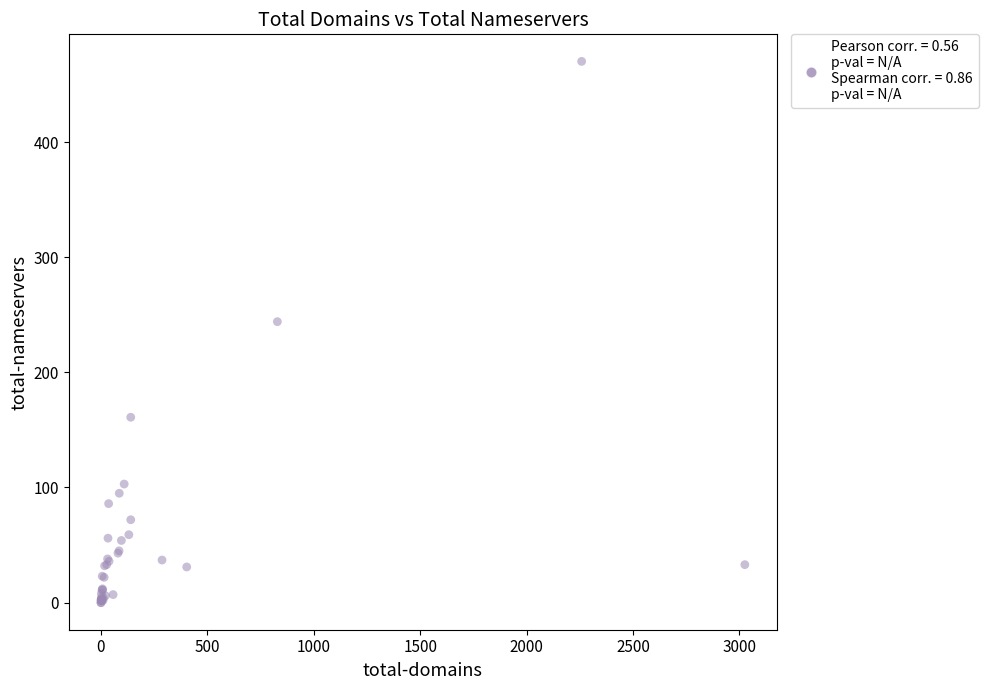

What Y value in the scatter plot is closest to 235?

244